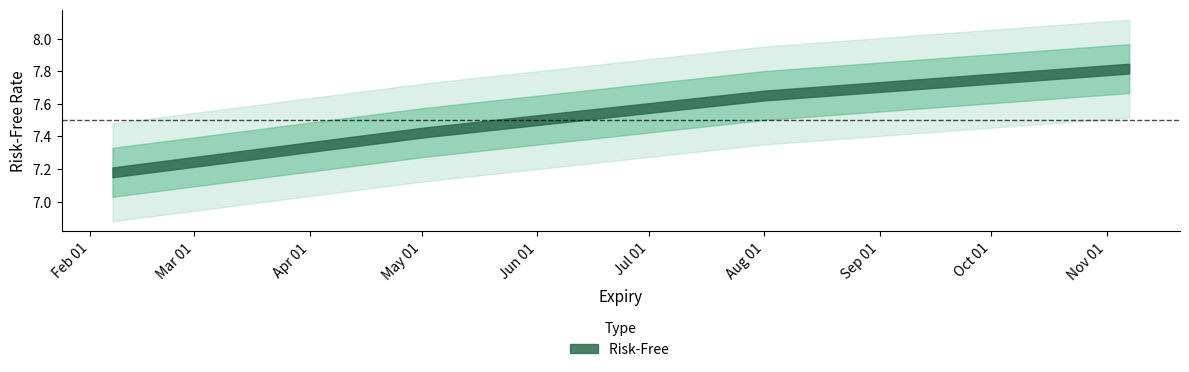

The chart shows a value of 7.7 at 2019-08-01. True or false?

True